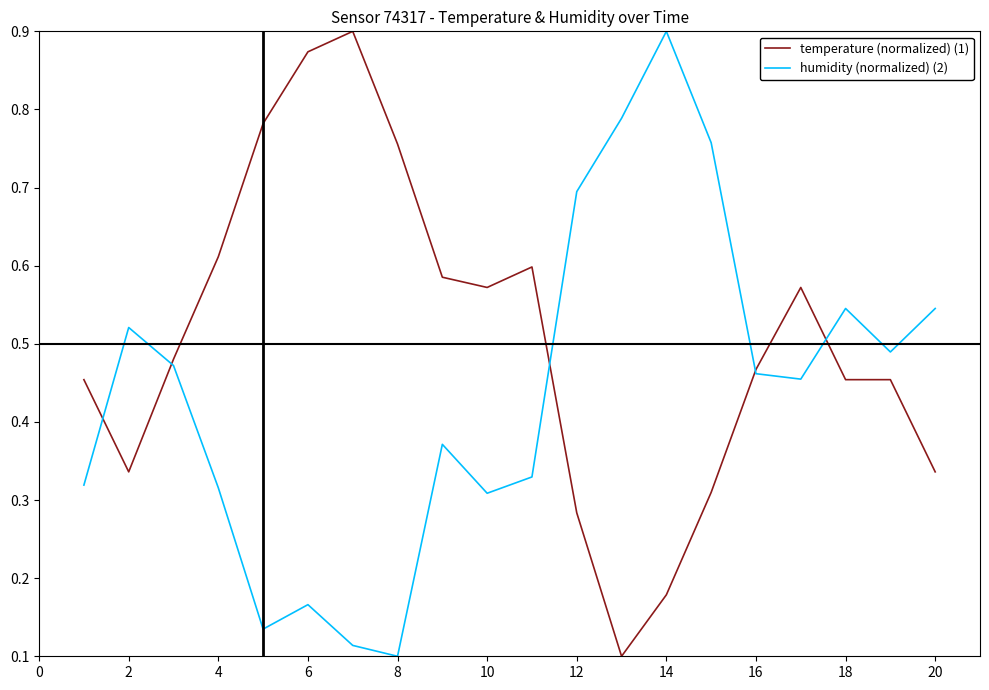

How many intersections are there between humidity (normalized) (2) and temperature (normalized) (1)?

5